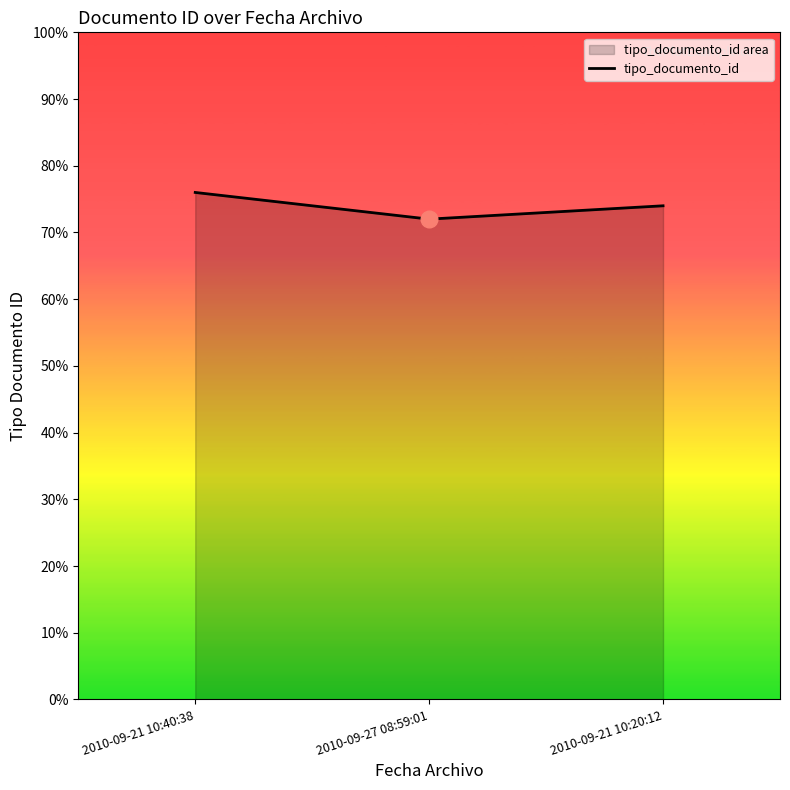

Count the number of data series in this chart.

1